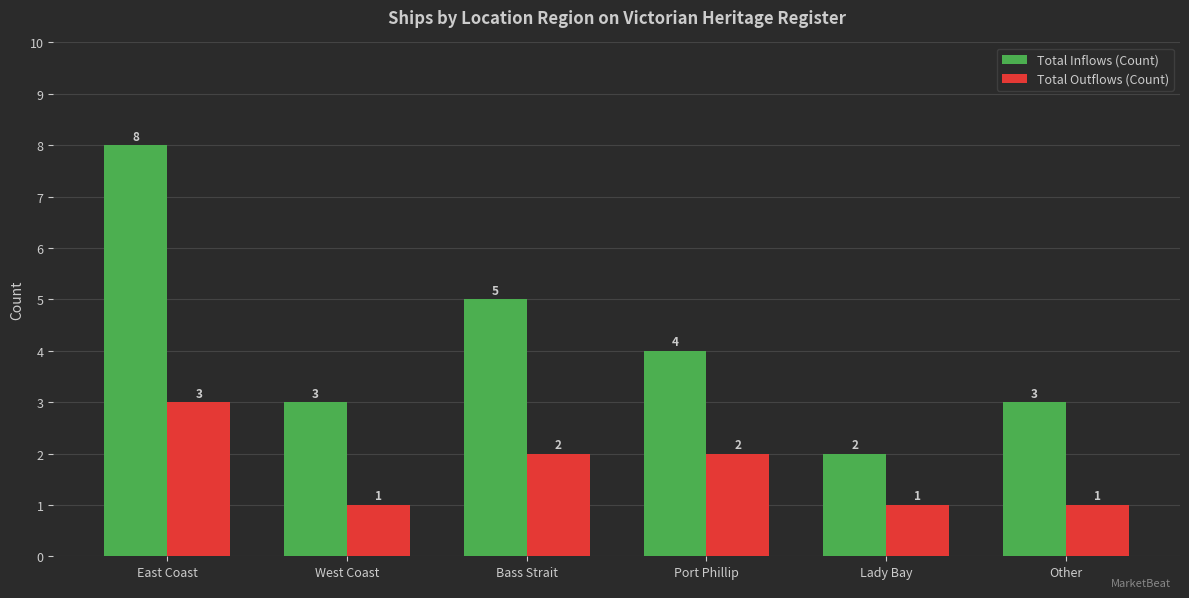

What is the sum of all Total Outflows (Count) values?

10